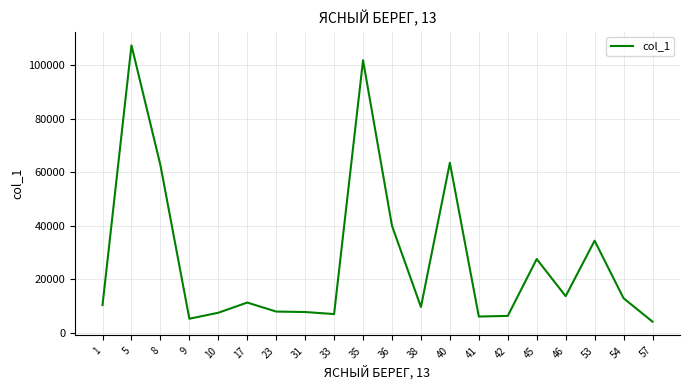

What is the sum of the values at 9 and 5?

112628.4